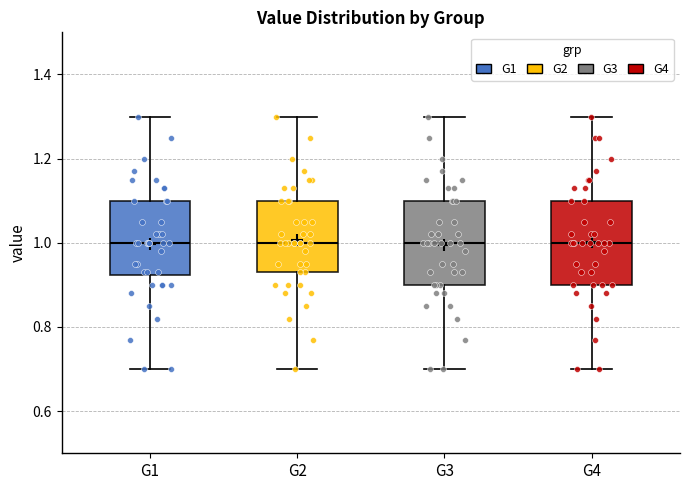

Reading left to right, transcribe this box plot: for each box, give where its median line is, the range the box spans, and where its two whiskers end, as read against the y-axis. The values are not printed on the chart, so give them approximately, as read against the axis.

G1: median 1.00, box 0.92 to 1.10, whiskers 0.70 to 1.30
G2: median 1.00, box 0.94 to 1.10, whiskers 0.70 to 1.30
G3: median 1.00, box 0.90 to 1.10, whiskers 0.70 to 1.30
G4: median 1.00, box 0.90 to 1.10, whiskers 0.70 to 1.30